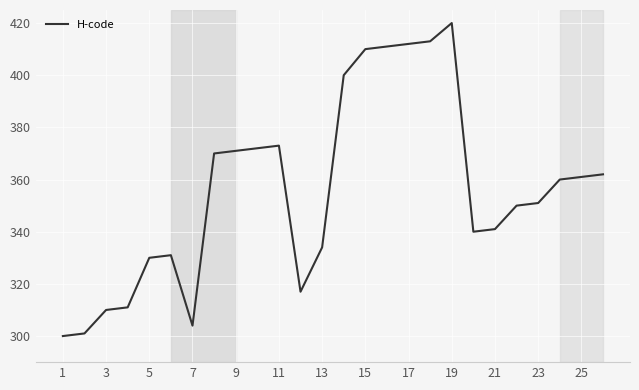

What is the difference between the maximum and minimum values?

120